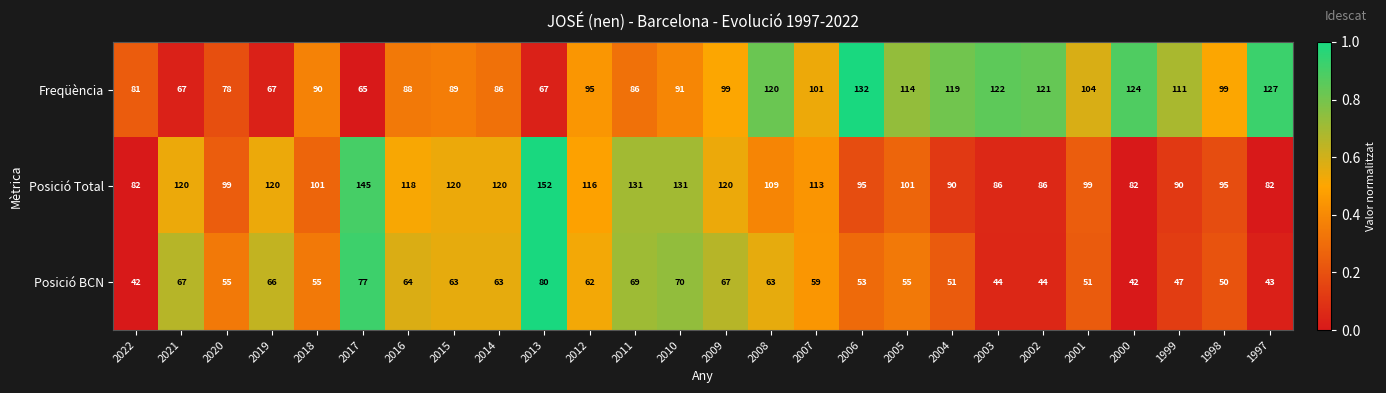

List the series in order of their overall mean, highest first.

Posició Total, Freqüència, Posició BCN